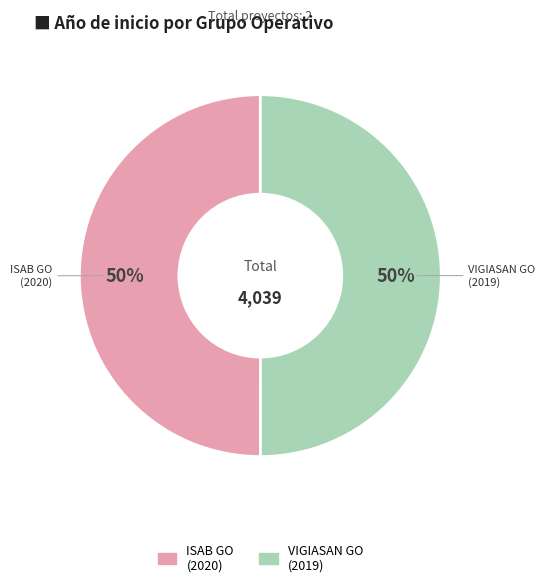

True or false: VIGIASAN GO (2019) accounts for 56% of the total.

False